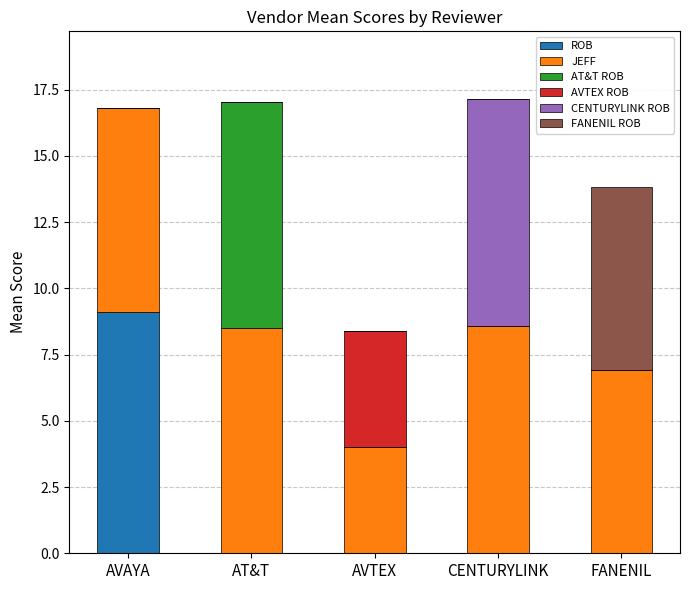

What is the total value across all series at FANENIL?

13.8